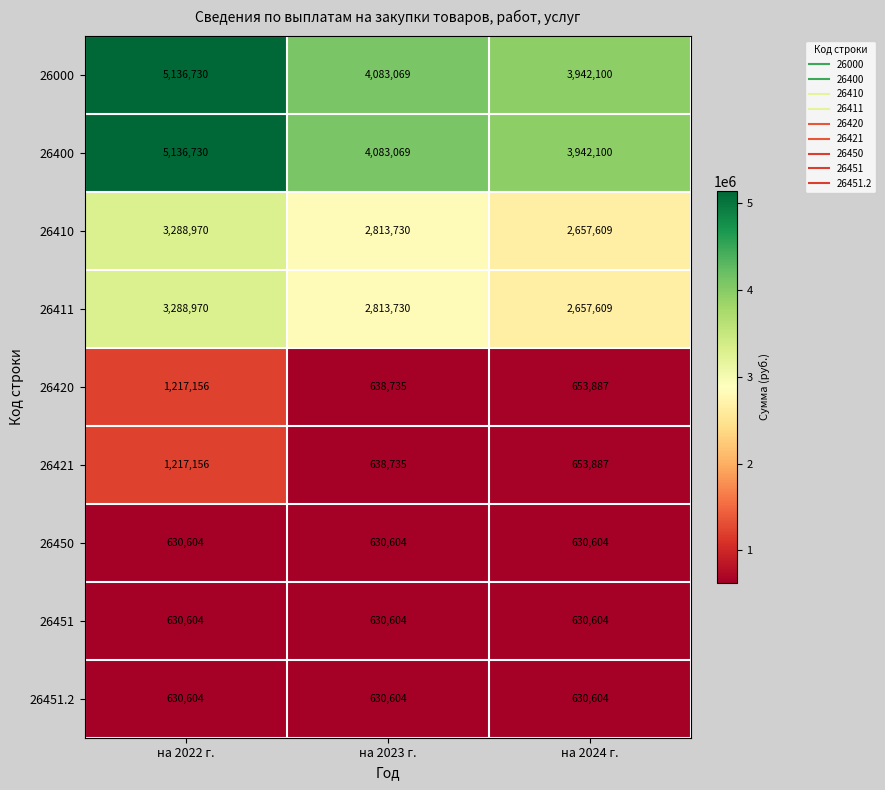

What is the total value across all series at на 2023 г.?

16962880